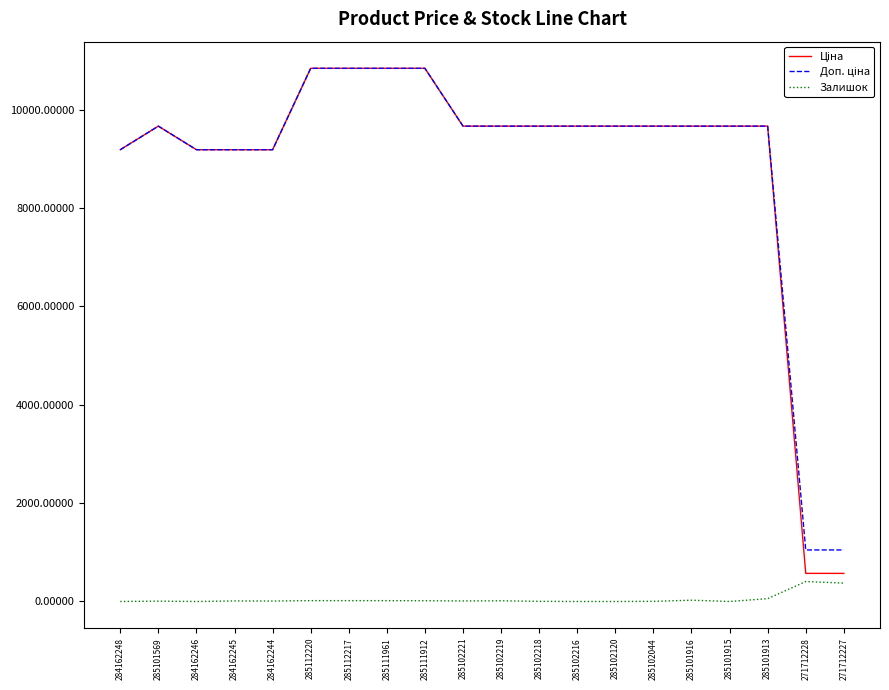

Is it true that Залишок equals 17.0 at 285112220?

True